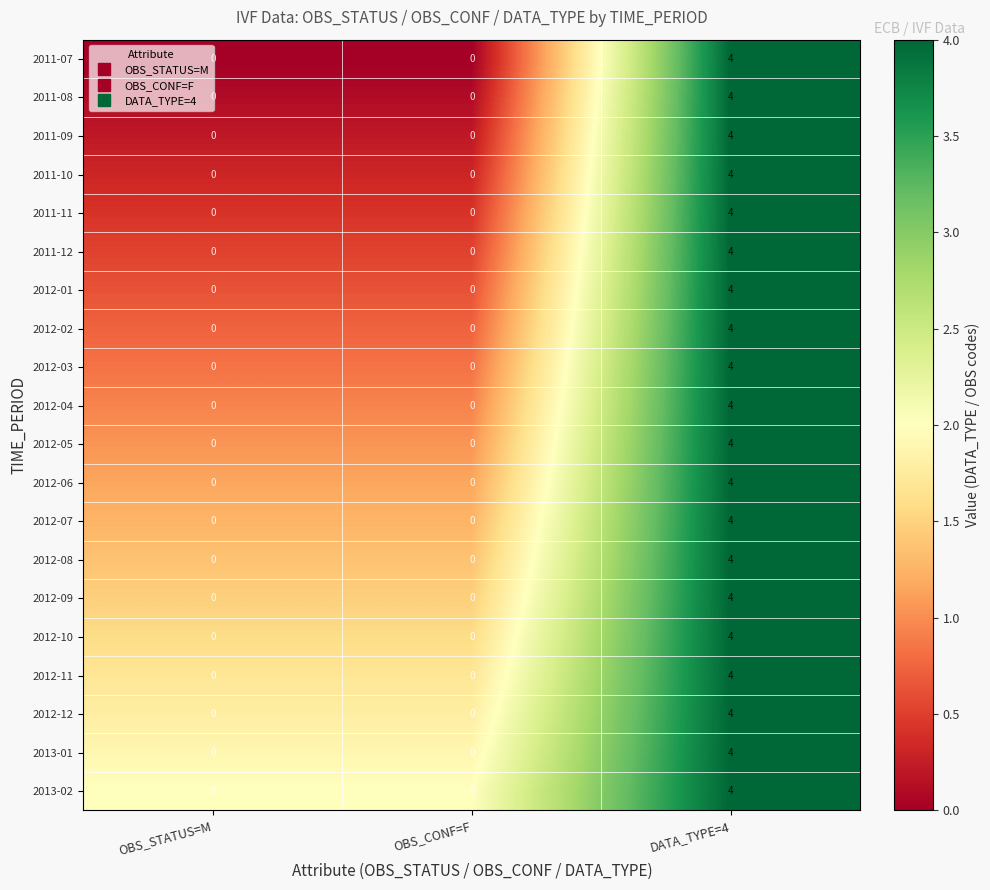

Count the number of categories in the chart.

3